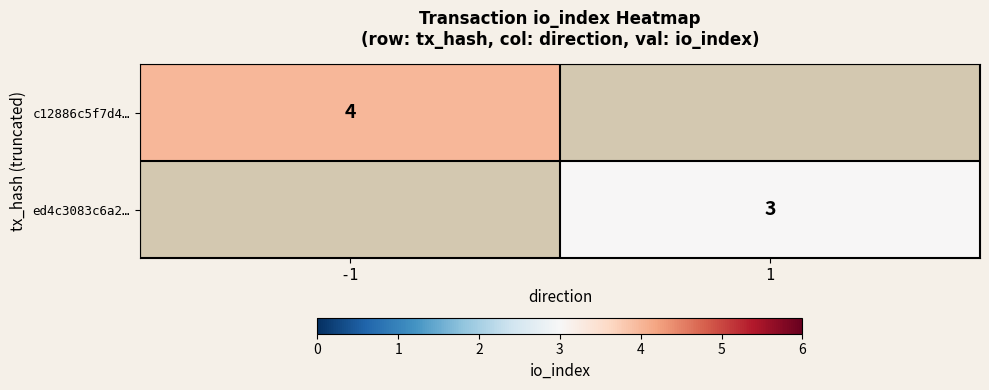

True or false: ed4c3083c6a2… has a value of 2 at 1.

False